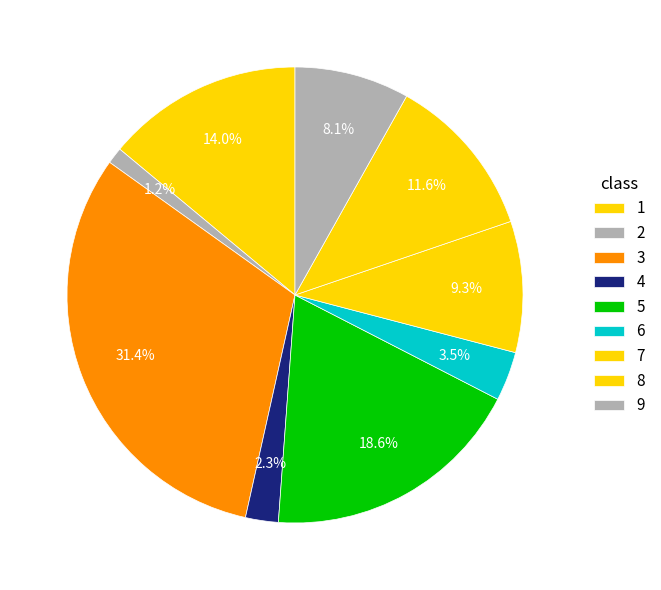

How many segments does this pie chart have?

9